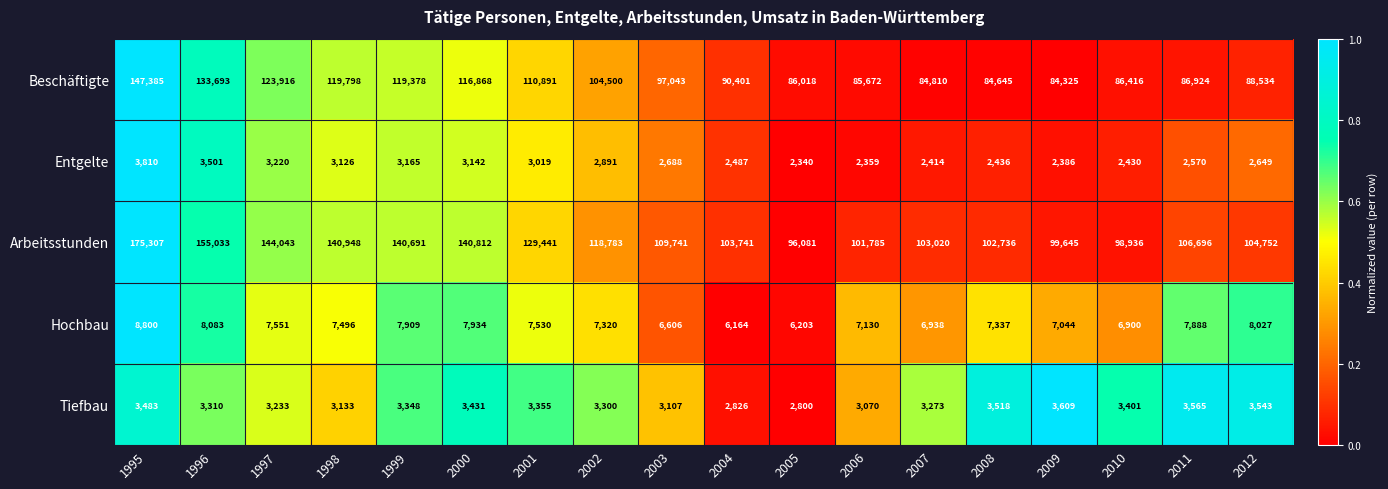

What is the sum of the Tiefbau values at 2000 and 1997?

6664